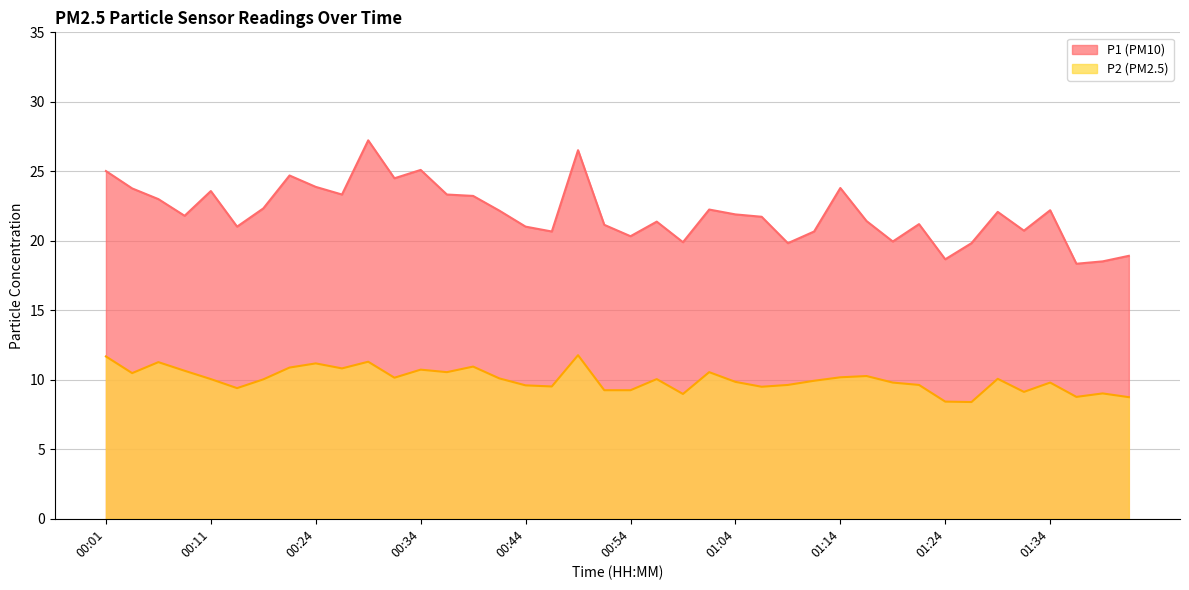

Which category has the lowest value in the P2 series?

01:26